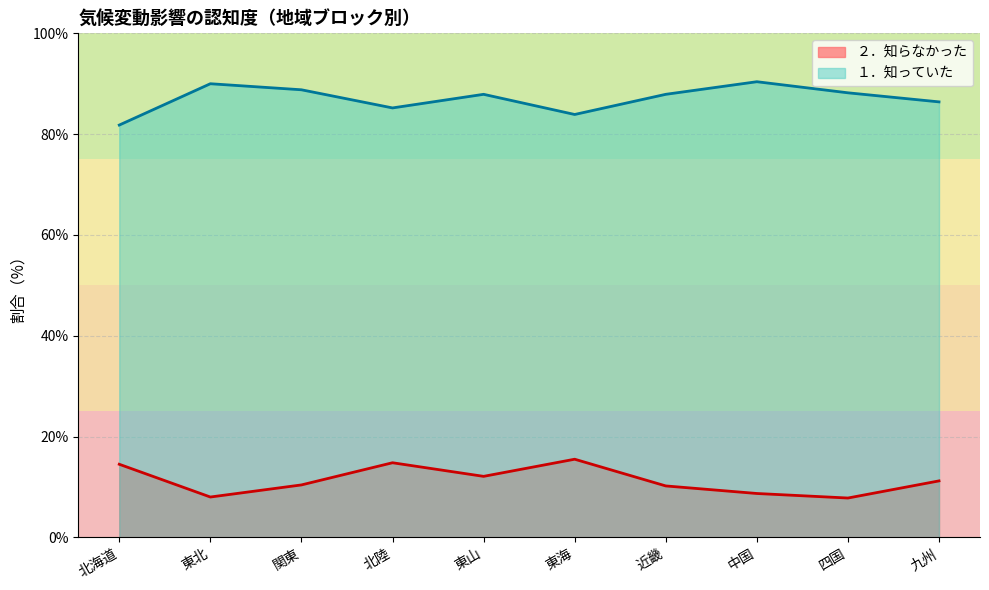

What is the maximum value shown in the chart?

90.4